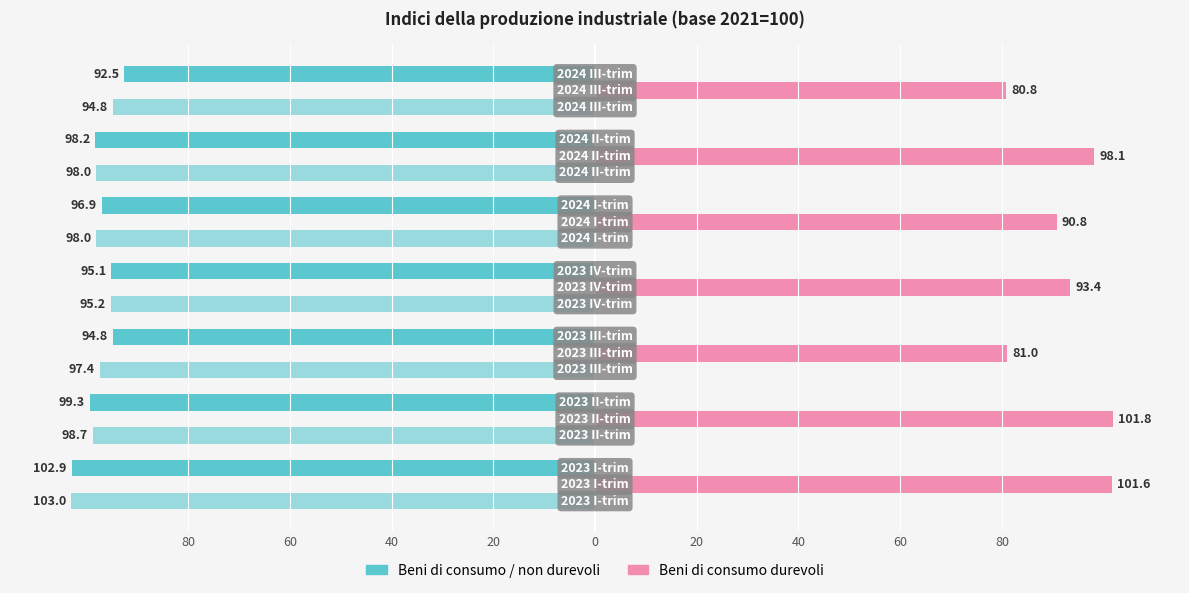

What is the value of the Beni di consumo durevoli bar at the 2nd from the left?

101.8